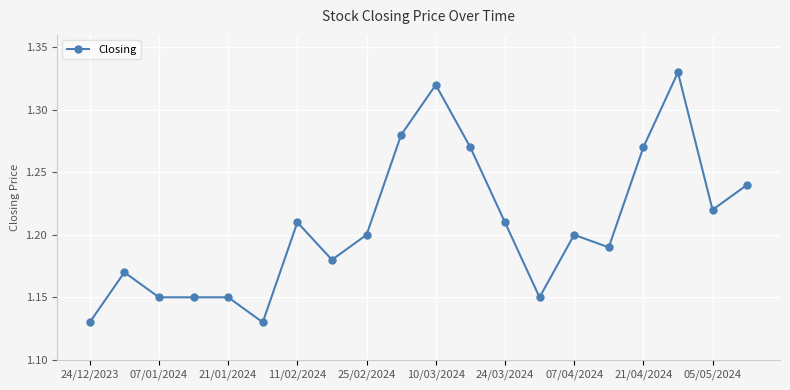

True or false: there are more than 1 points higher than both neighbors.

True